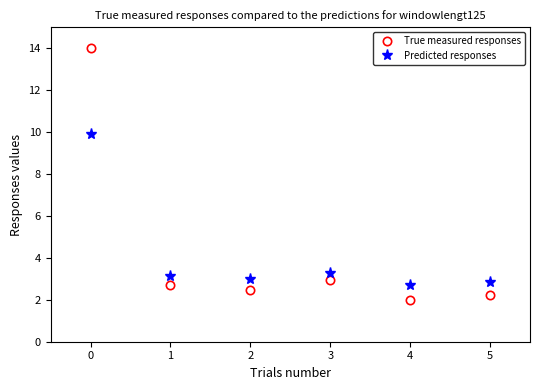

What is the approximate value of True measured responses at 2?

2.5